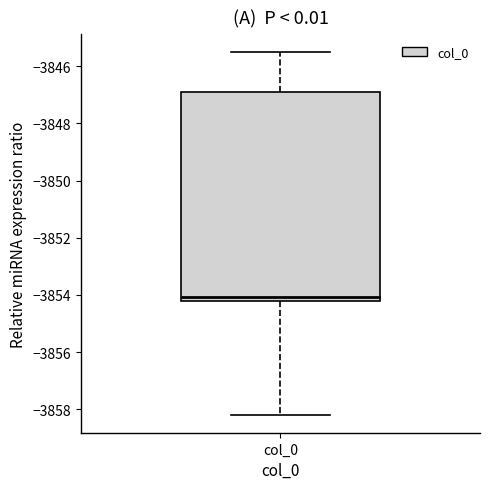

Transcribe this box plot: give where the median line is, the range the box spans, and where the two whiskers end, as read against the y-axis. The values are not printed on the chart, so give them approximately, as read against the axis.

median -3854.0, box -3854.2 to -3847.0, whiskers -3858.2 to -3845.6